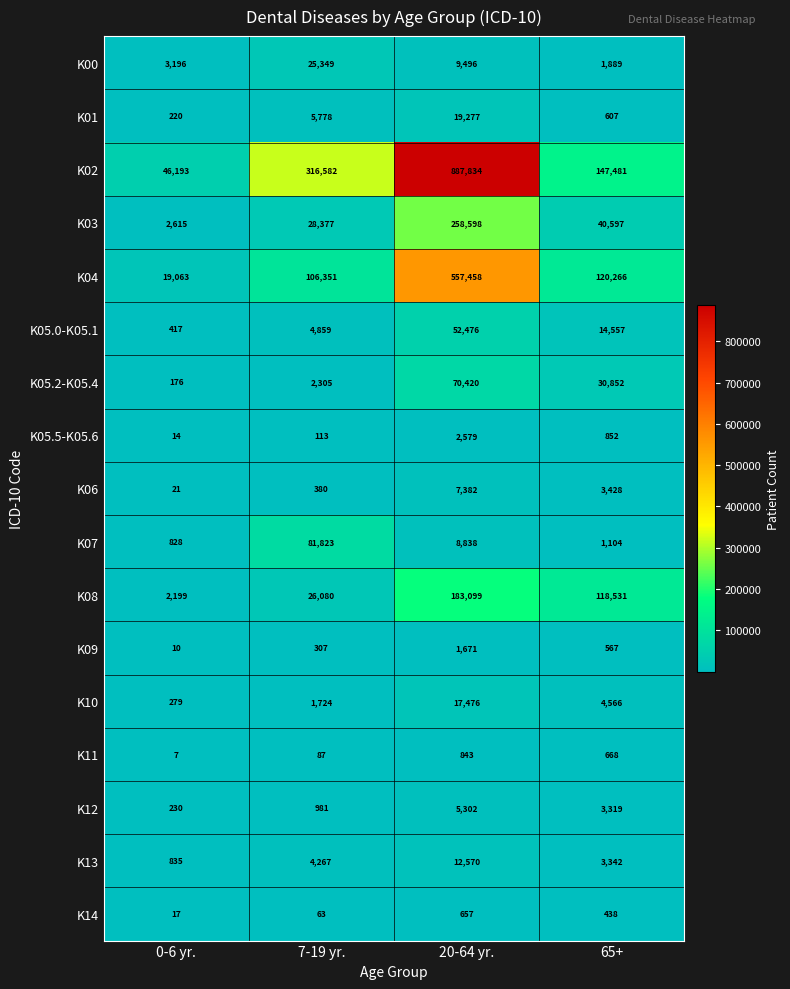

The K00 series shows 3299 at 65+. True or false?

False